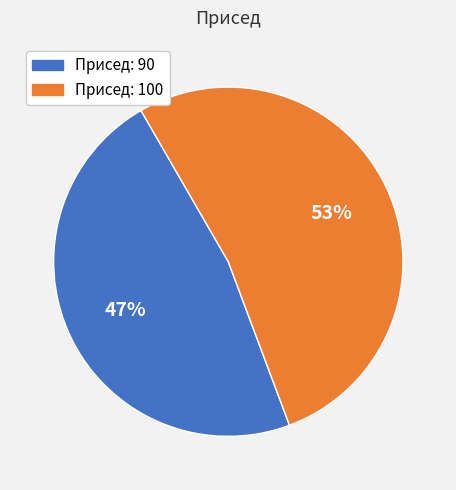

To the nearest percent, what is the average slice percentage?

50%